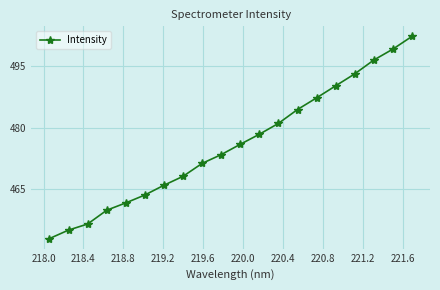

What is the difference between the maximum and minimum values?

49.3